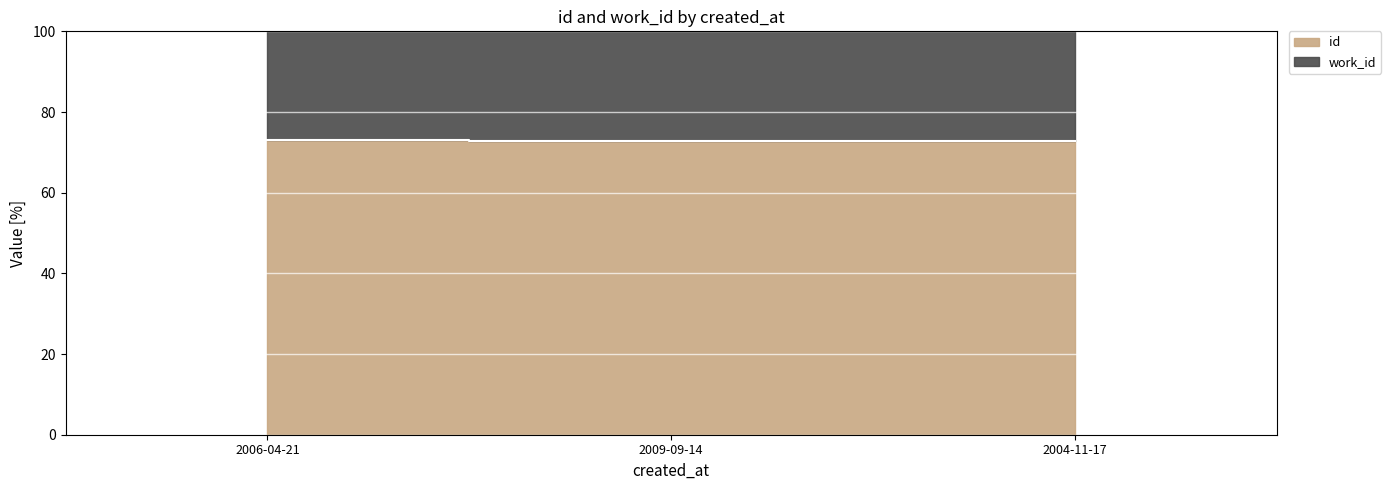

The chart shows a value of 121.2 at 2006-04-21. True or false?

False